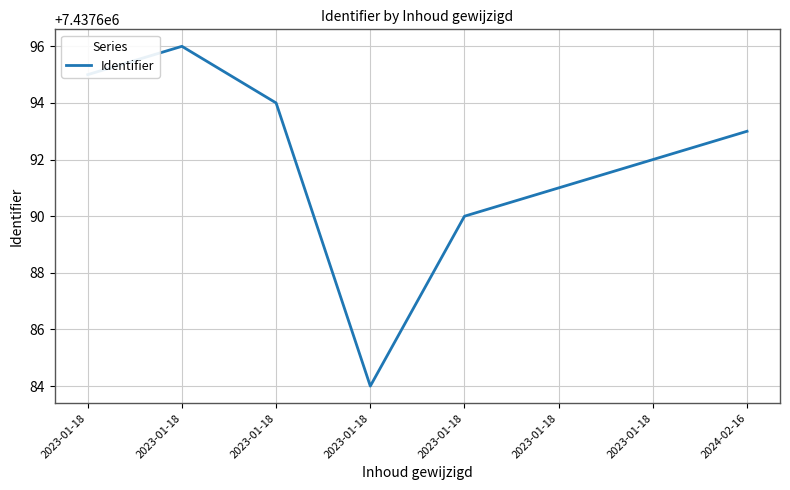

What is the difference between the second highest and minimum values?

11